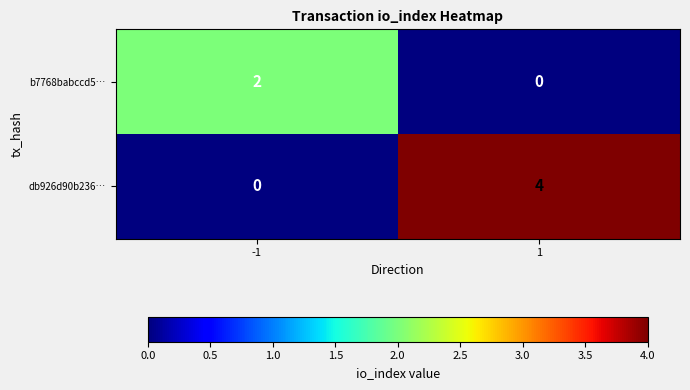

Which series has the largest total across all categories?

db926d90b236…